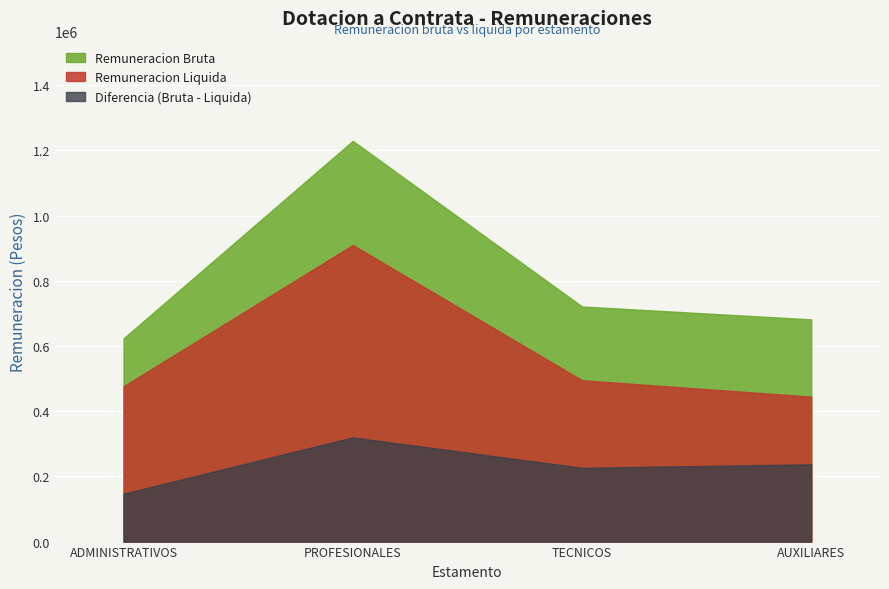

Count the number of categories in the chart.

4